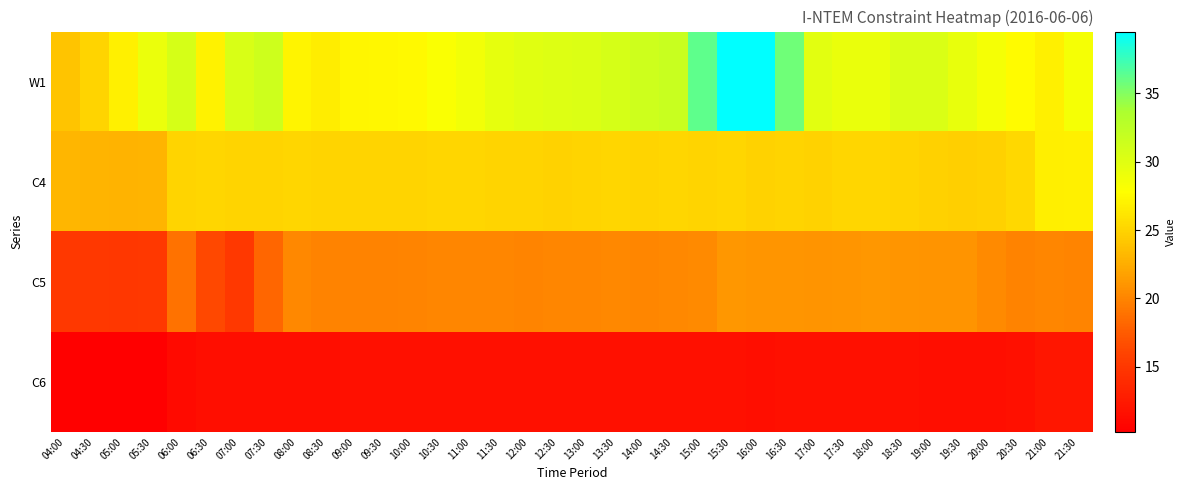

Which label corresponds to the smallest value in the chart?

05:00